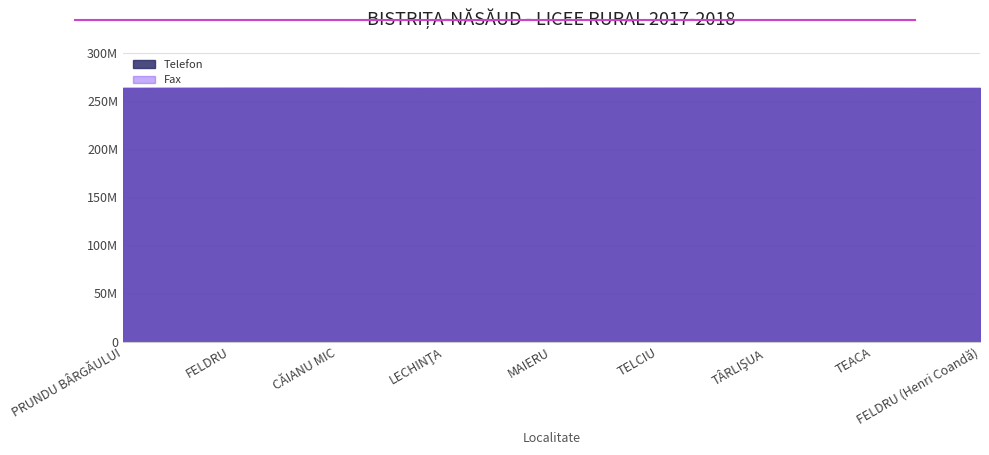

True or false: Fax and Telefon intersect in this chart.

False